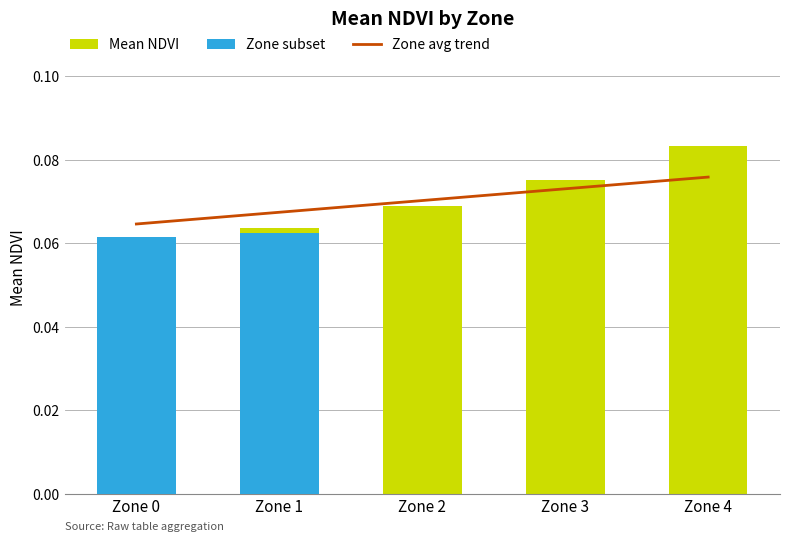

How many data points does each series have?

5